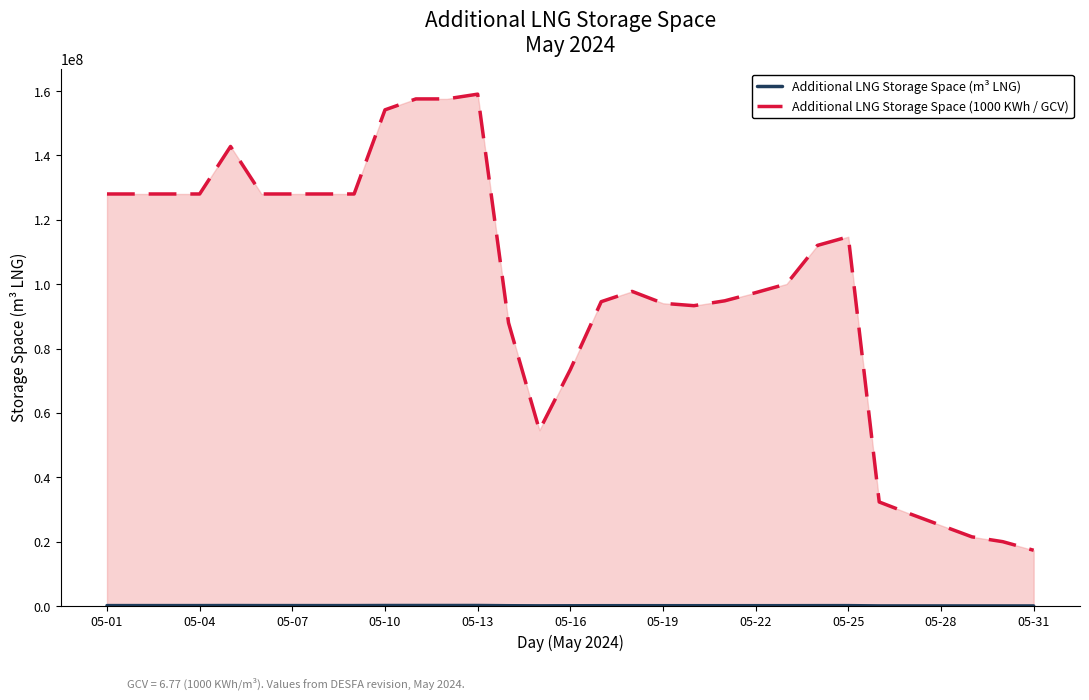

What is the difference between the highest and lowest values at 13?

87892334.3